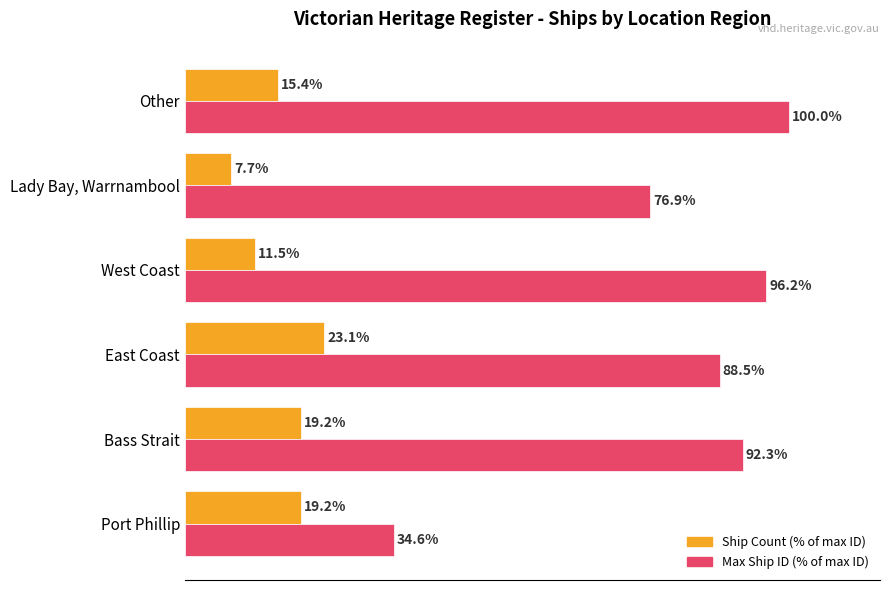

Rank the series by their average value, from lowest to highest.

Ship Count (% of max ID), Max Ship ID (% of max ID)